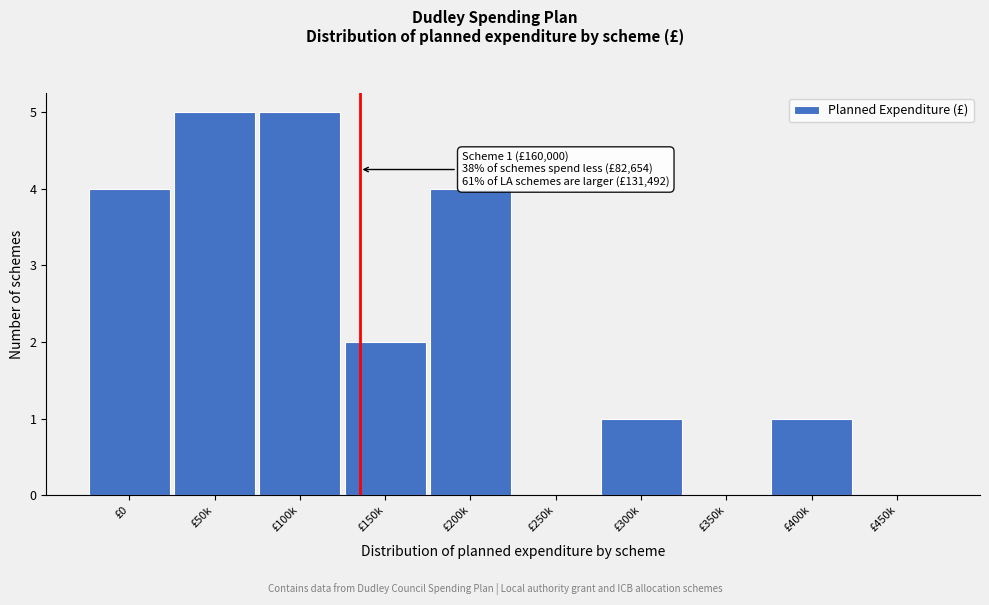

Reading left to right, transcribe all the data shown in this chart.

£0=4	£50k=5	£100k=5	£150k=2	£200k=4	£250k=0	£300k=1	£350k=0	£400k=1	£450k=0